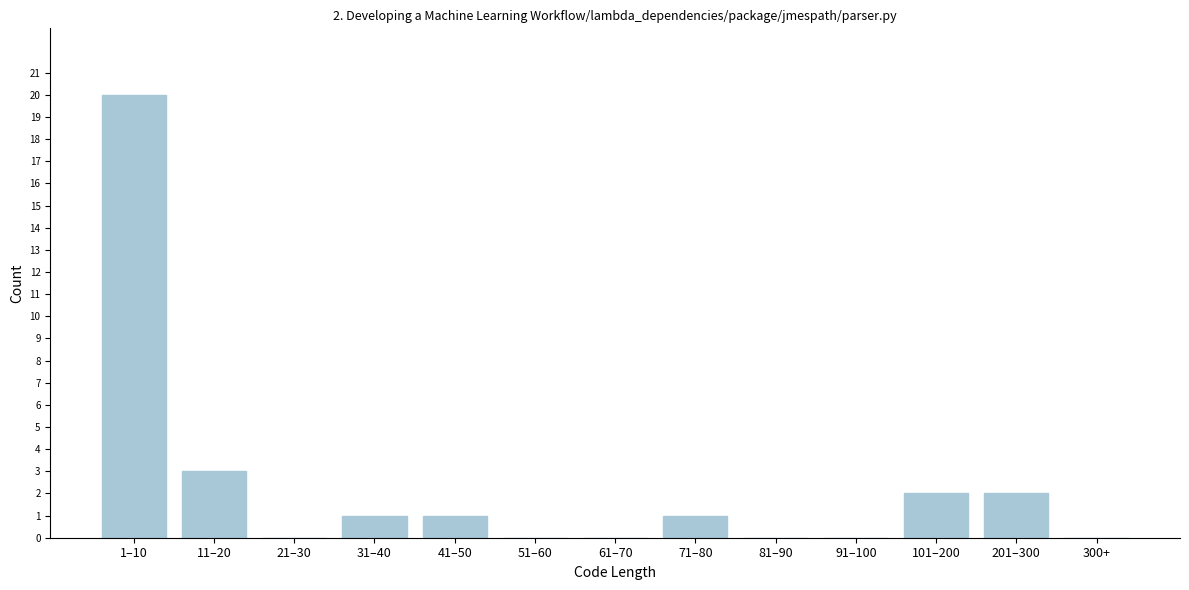

Reading left to right, list all the values displayed in this chart.

1–10=20	11–20=3	21–30=0	31–40=1	41–50=1	51–60=0	61–70=0	71–80=1	81–90=0	91–100=0	101–200=2	201–300=2	300+=0